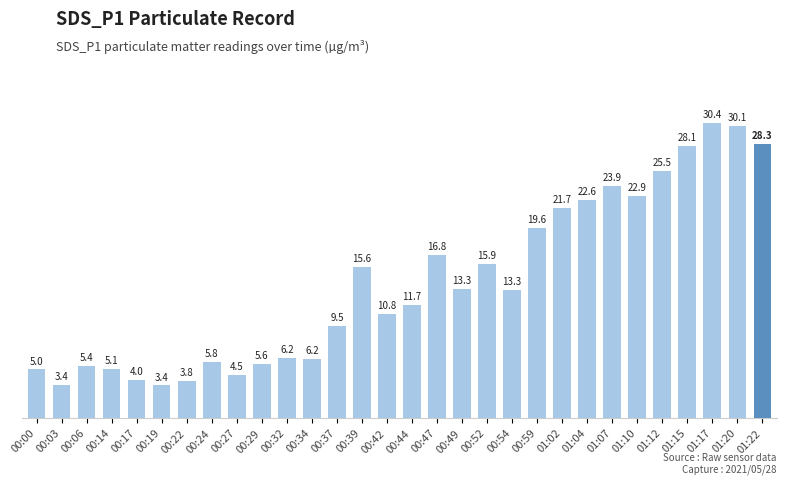

What is the label of the 20th bar from the left?

00:54